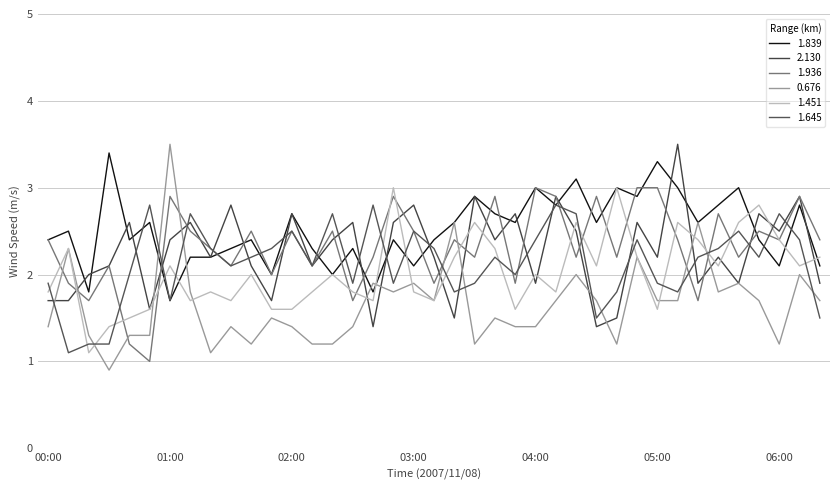

At how many categories does at least one series exceed 1?

39